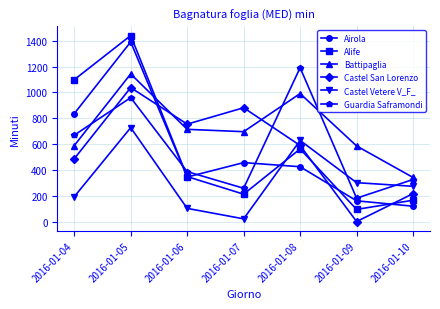

How many lines are shown in the chart?

6